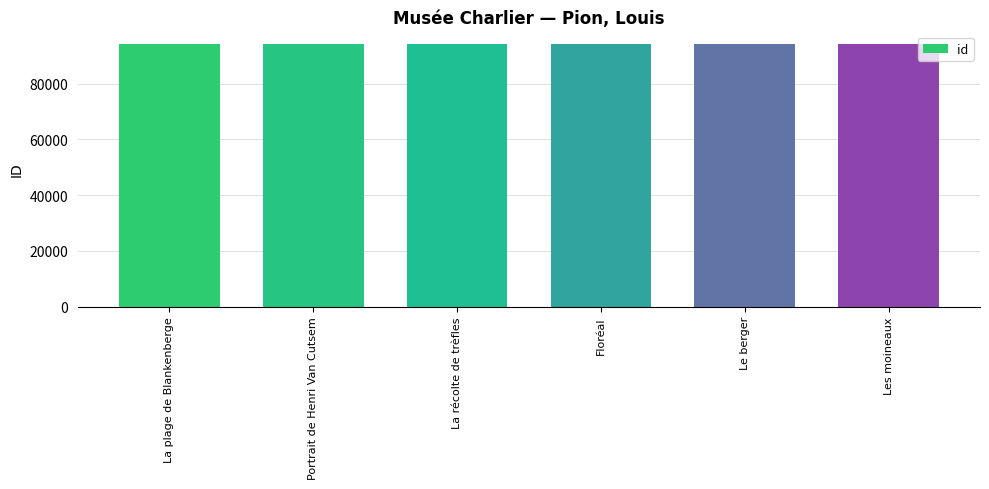

What is the label of the 5th bar from the left?

Le berger